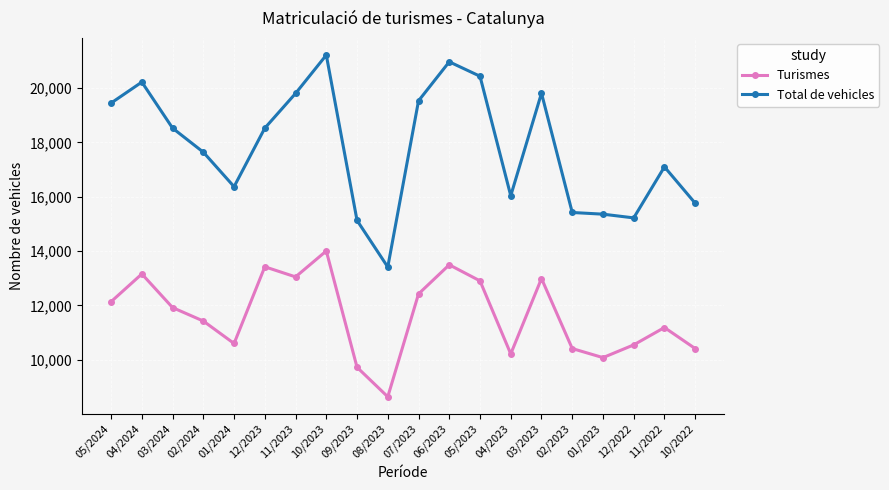

How many distinct data groups are displayed?

2